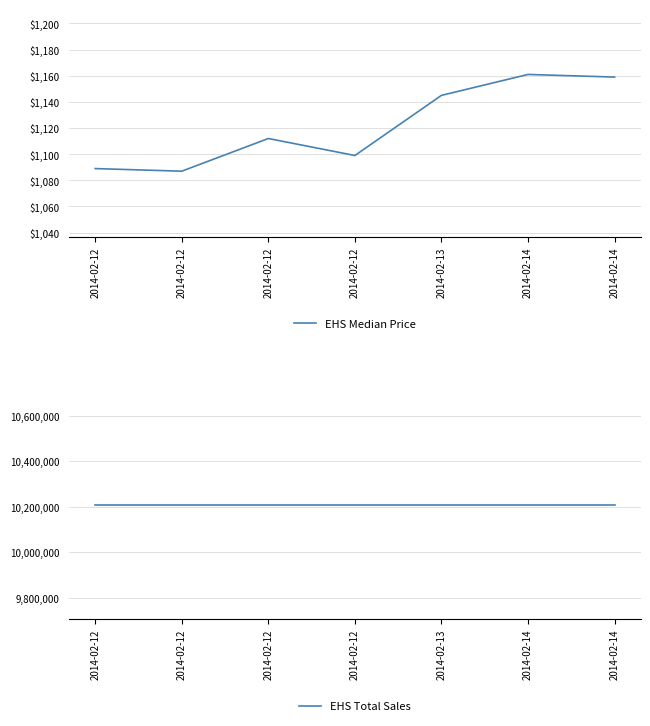

What value does the EHS Median Price series have at 2014-02-12?

1089